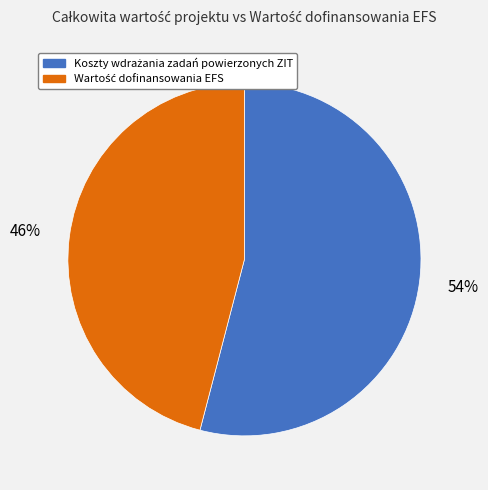

How many segments does this pie chart have?

2